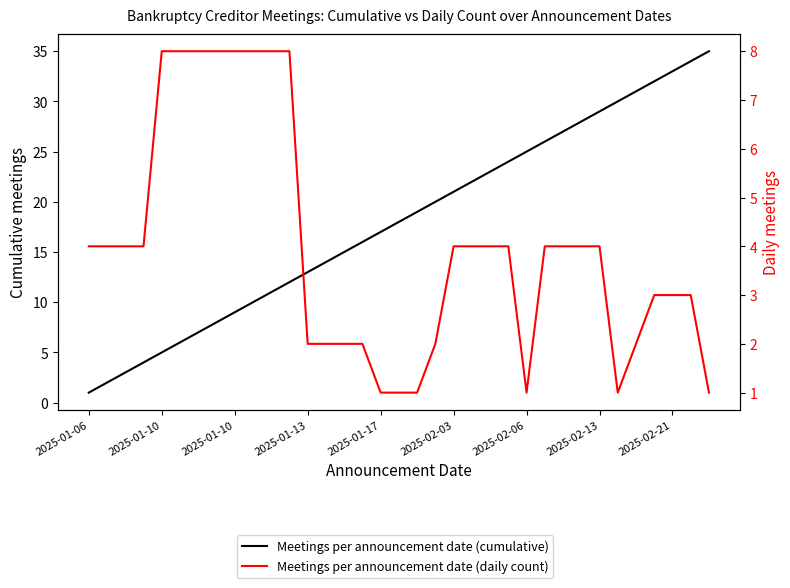

How many categories are shown in the chart?

35